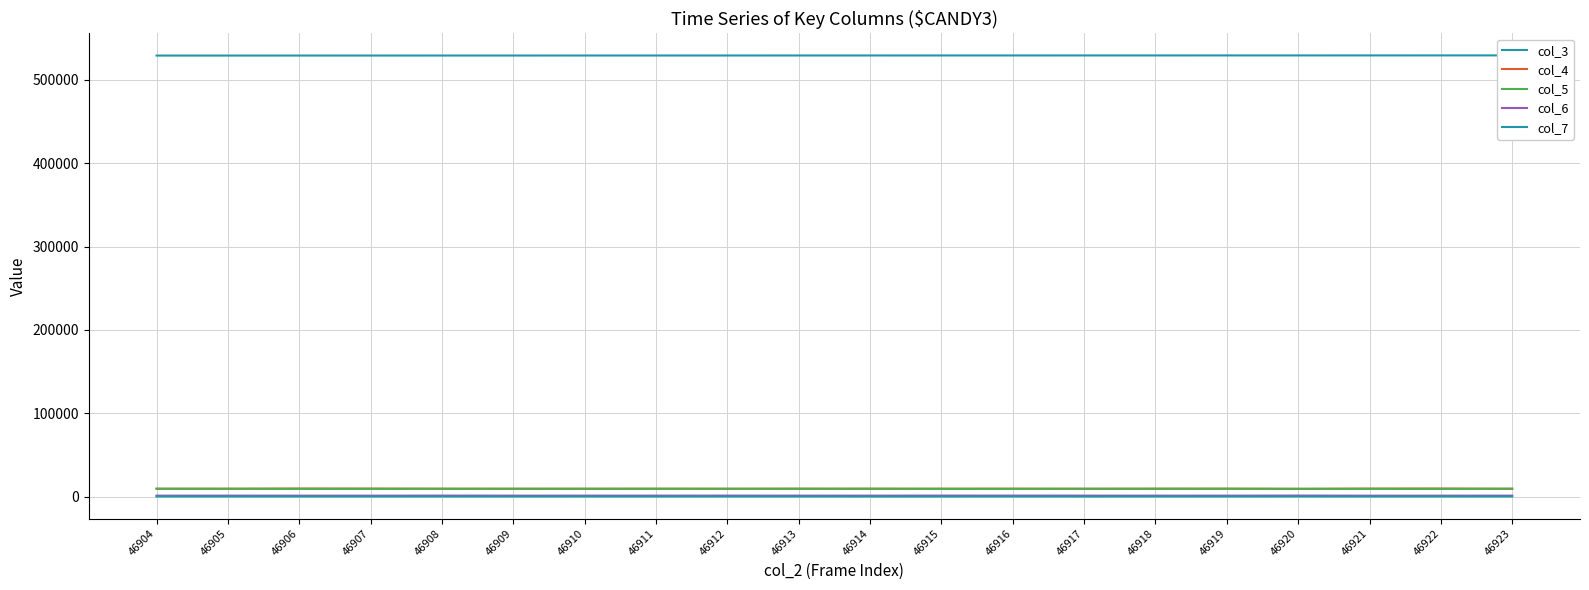

What is the difference between the maximum and second lowest values in the col_6 series?

127